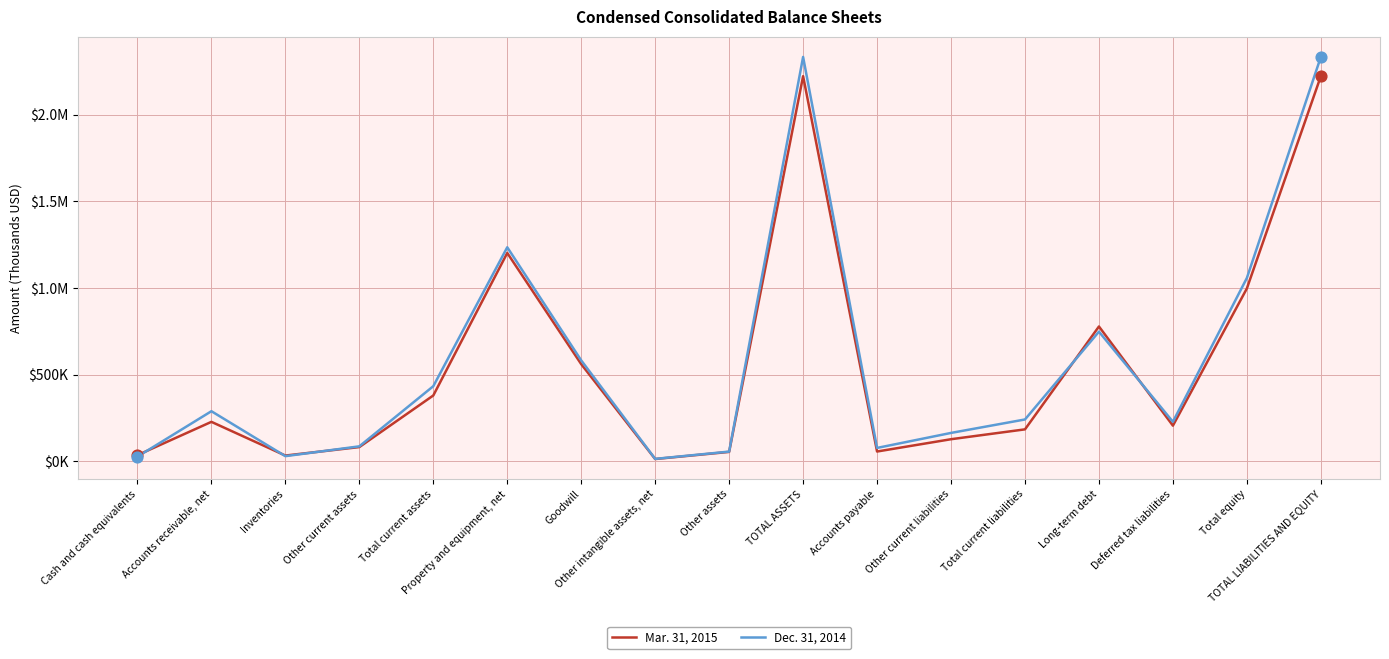

At which category is the sum across all series the highest?

TOTAL ASSETS